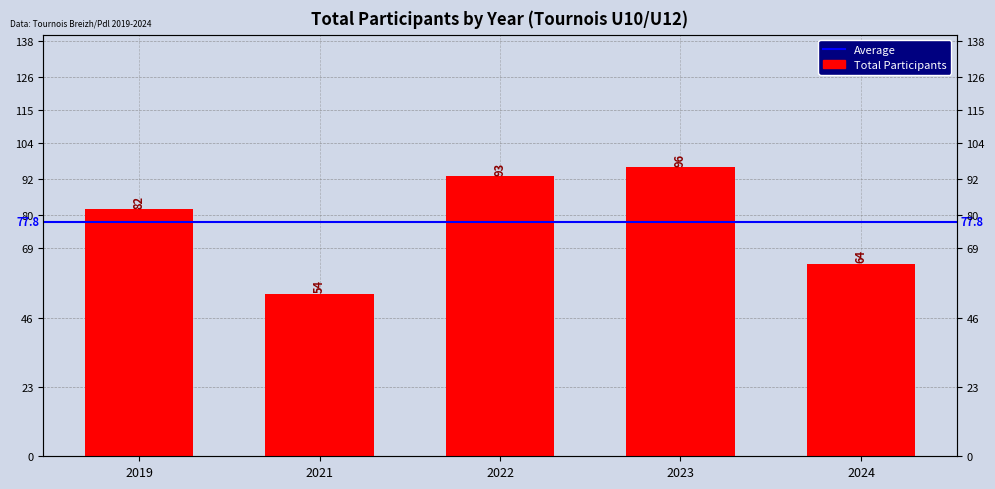

Rank the categories by value from lowest to highest.

2021, 2024, 2019, 2022, 2023